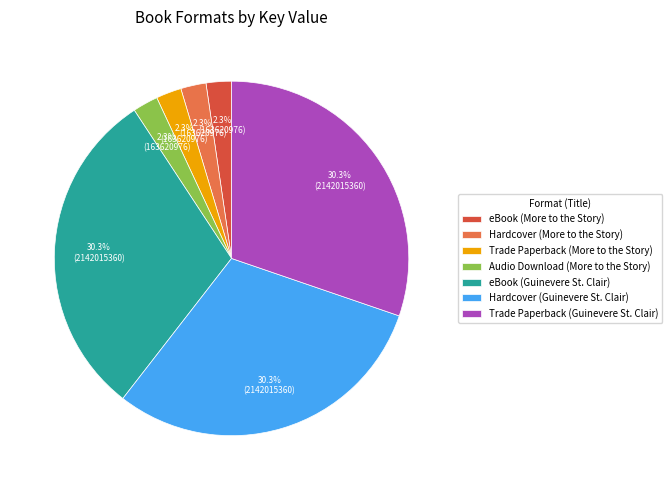

To the nearest percent, what is the combined percentage of eBook (Guinevere St. Clair) and Hardcover (More to the Story)?

33%